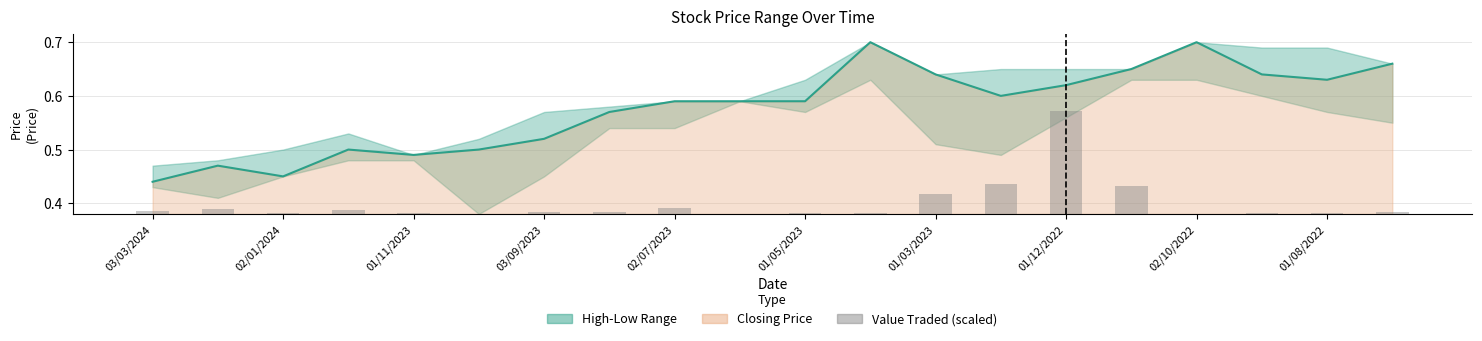

Reading left to right, what are all the values shown in this chart?

Closing: 0.4	0.5	0.5	0.5	0.5	0.5	0.5	0.6	0.6	0.6	0.6	0.7	0.6	0.6	0.6	0.7	0.7	0.6	0.6	0.7
Value Traded (scaled): 0.0	0.0	0.0	0.0	0.0	0.0	0.0	0.0	0.0	0.0	0.0	0.0	0.0	0.1	0.2	0.1	0.0	0.0	0.0	0.0